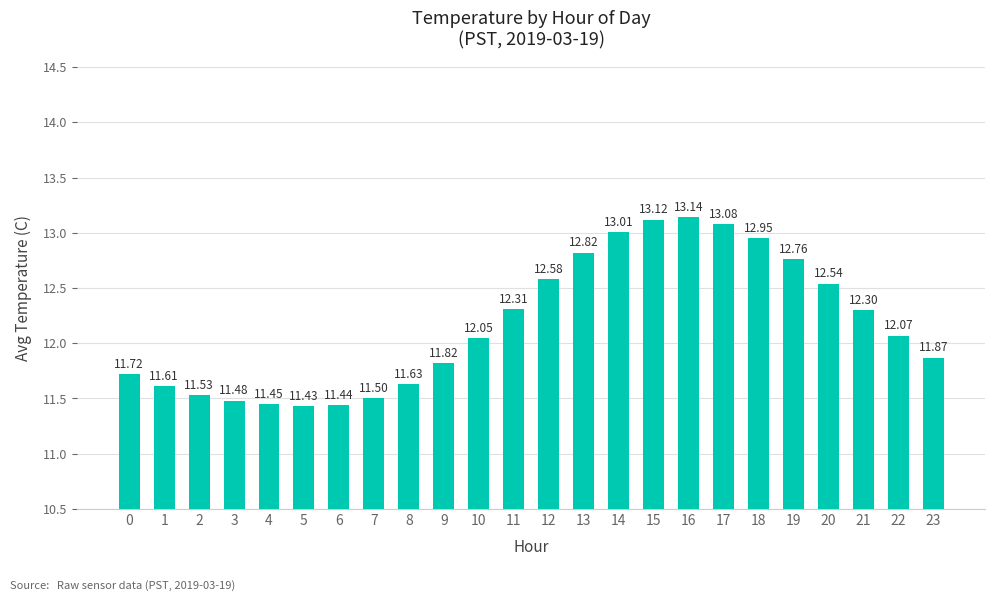

Which has a higher value, 5 or 9?

9